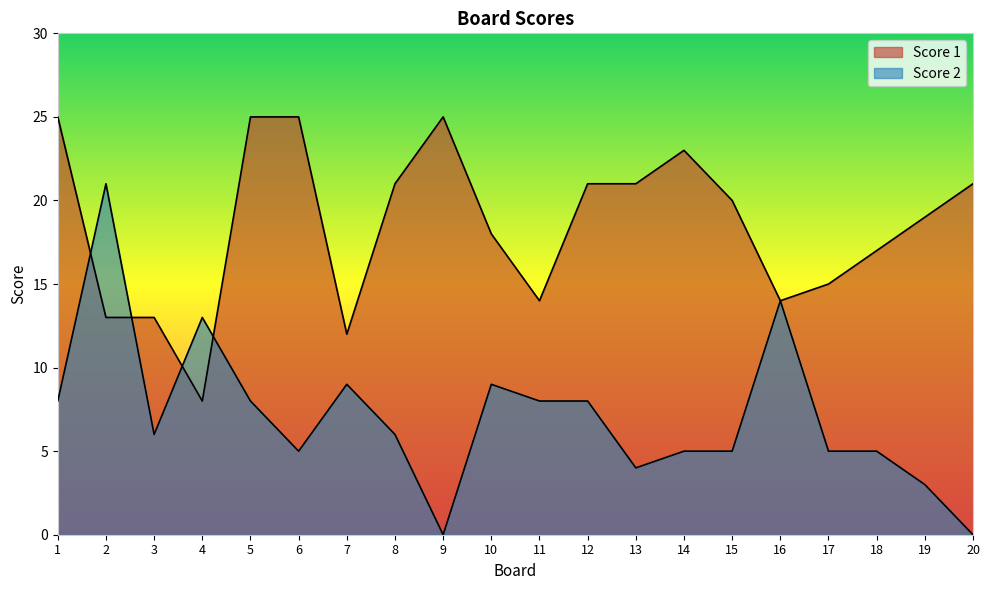

Which category has the lowest value in the Score 2 series?

9